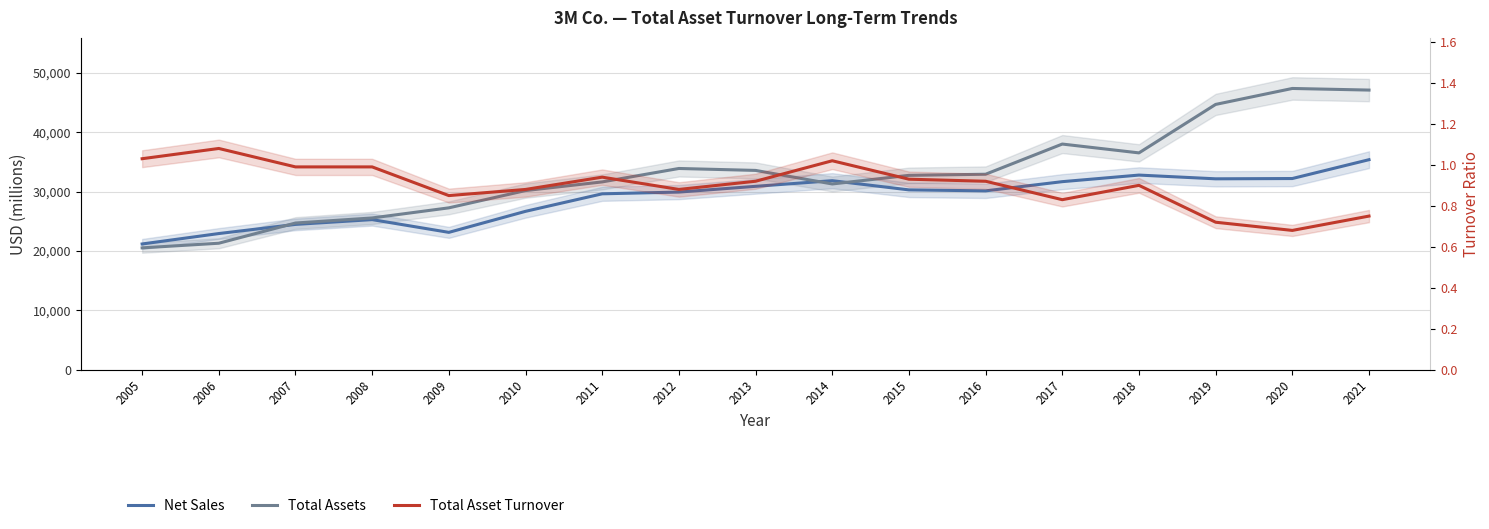

What is the difference between the maximum and minimum values in the Total Assets series?

26831.0